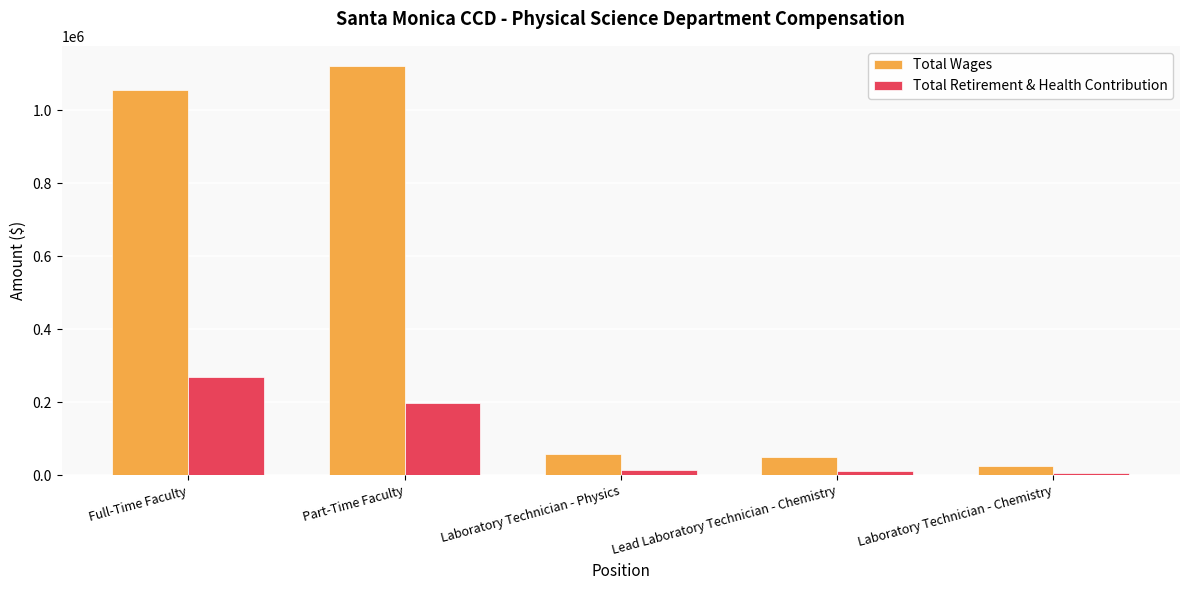

What is the difference between the Total Wages values at Lead Laboratory Technician - Chemistry and Laboratory Technician - Chemistry?

24596